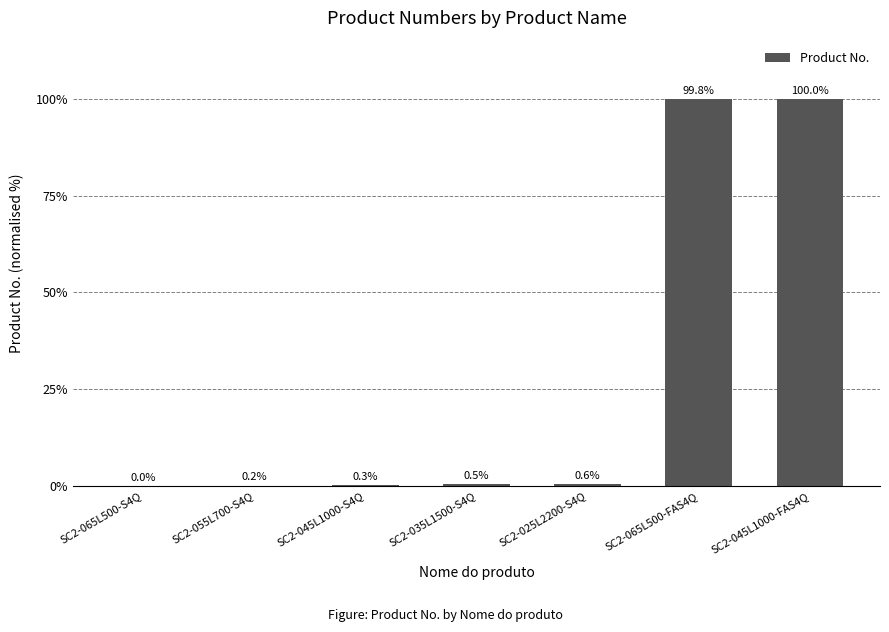

True or false: the data shows 151.5 at SC2-045L1000-FAS4Q.

False